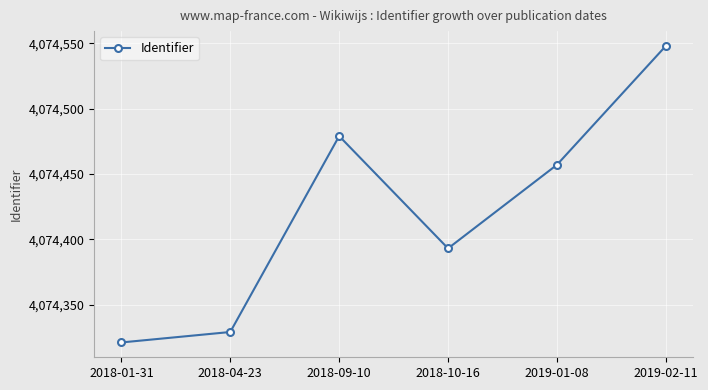

Is it true that the value at 2019-01-08 is 4074457?

True